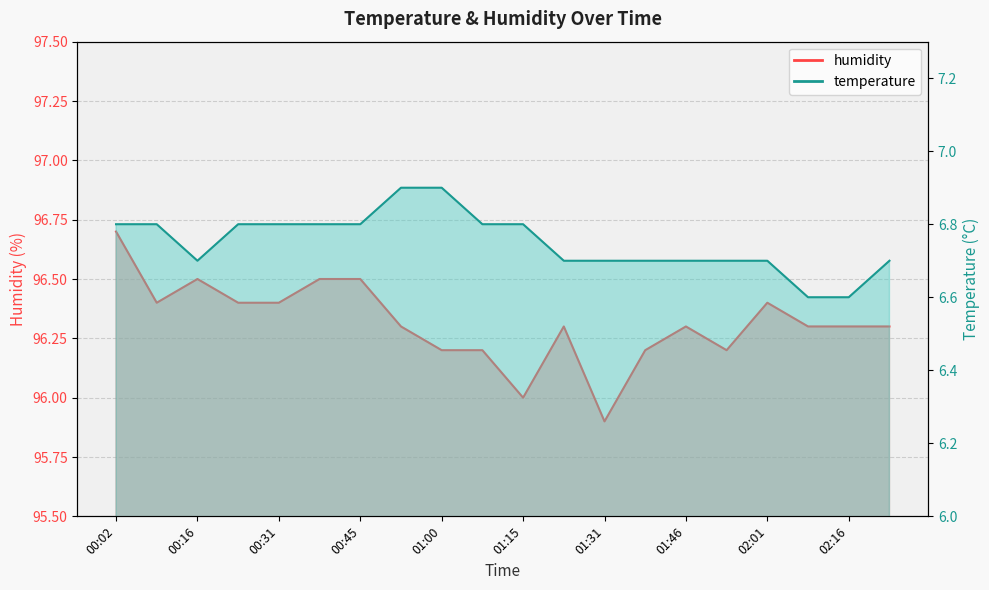

Is it true that temperature equals 6.8 at 01:15?

True